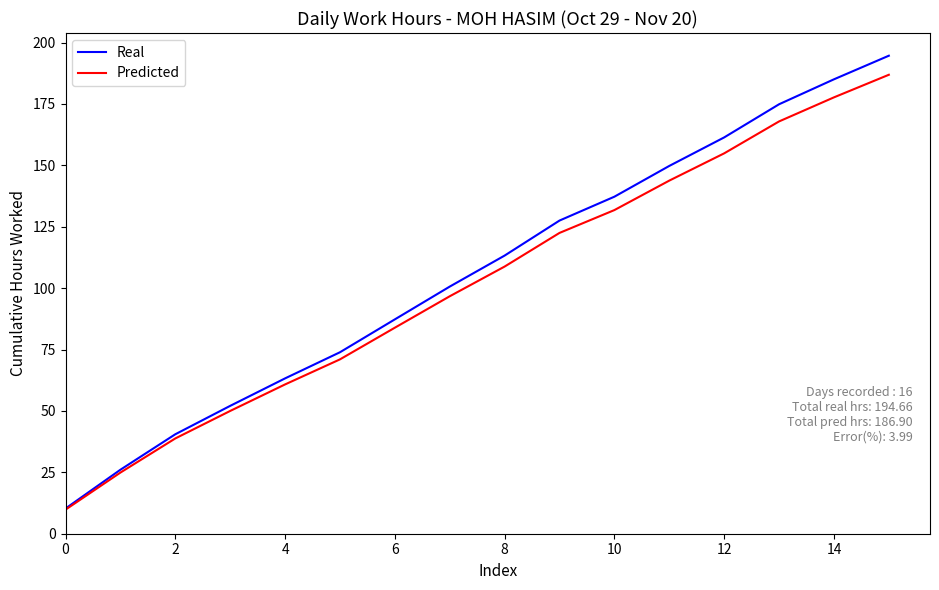

What is the minimum value shown in the chart?

9.8